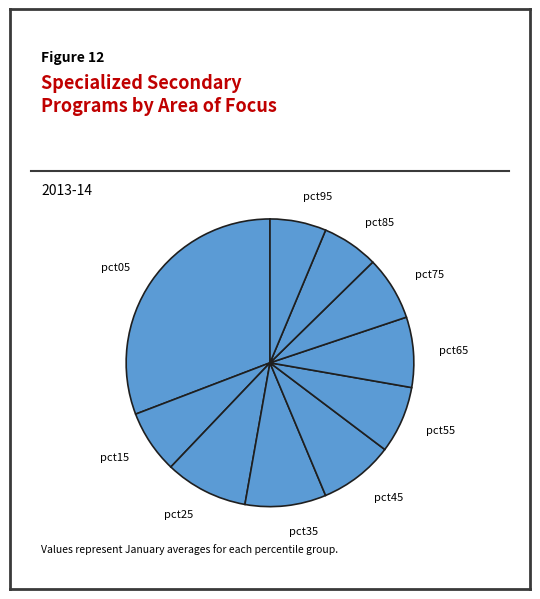

How many segments does this pie chart have?

10